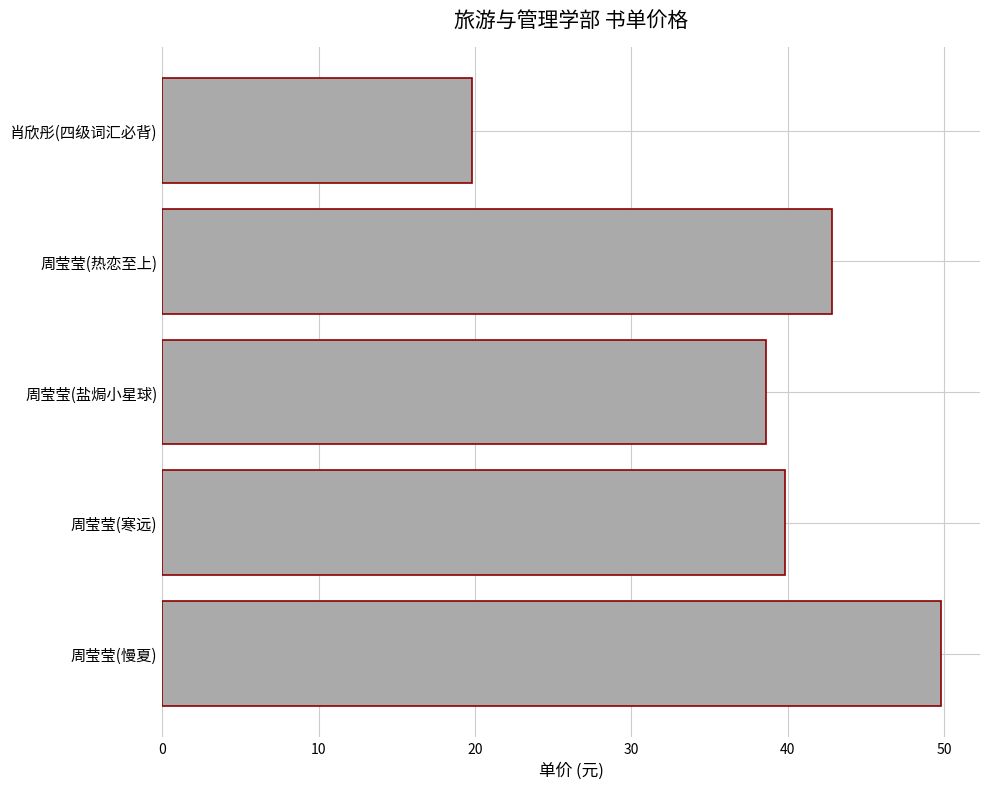

List the labels in order of value, largest first.

周莹莹(慢夏), 周莹莹(热恋至上), 周莹莹(寒远), 周莹莹(盐焗小星球), 肖欣彤(四级词汇必背)